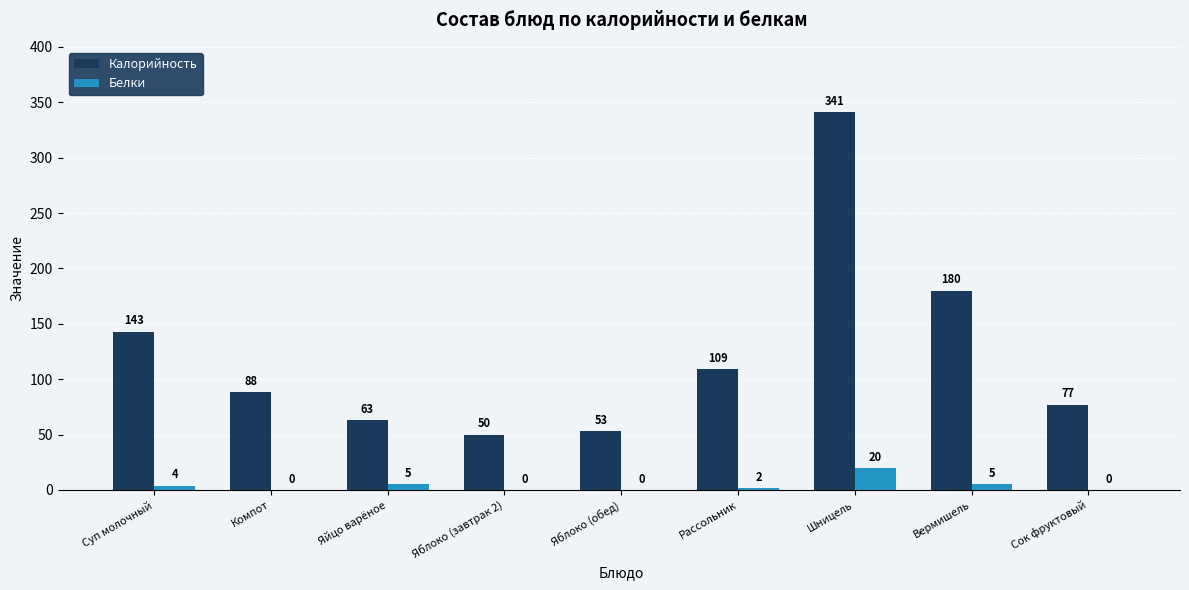

Which series has the largest total across all categories?

Калорийность